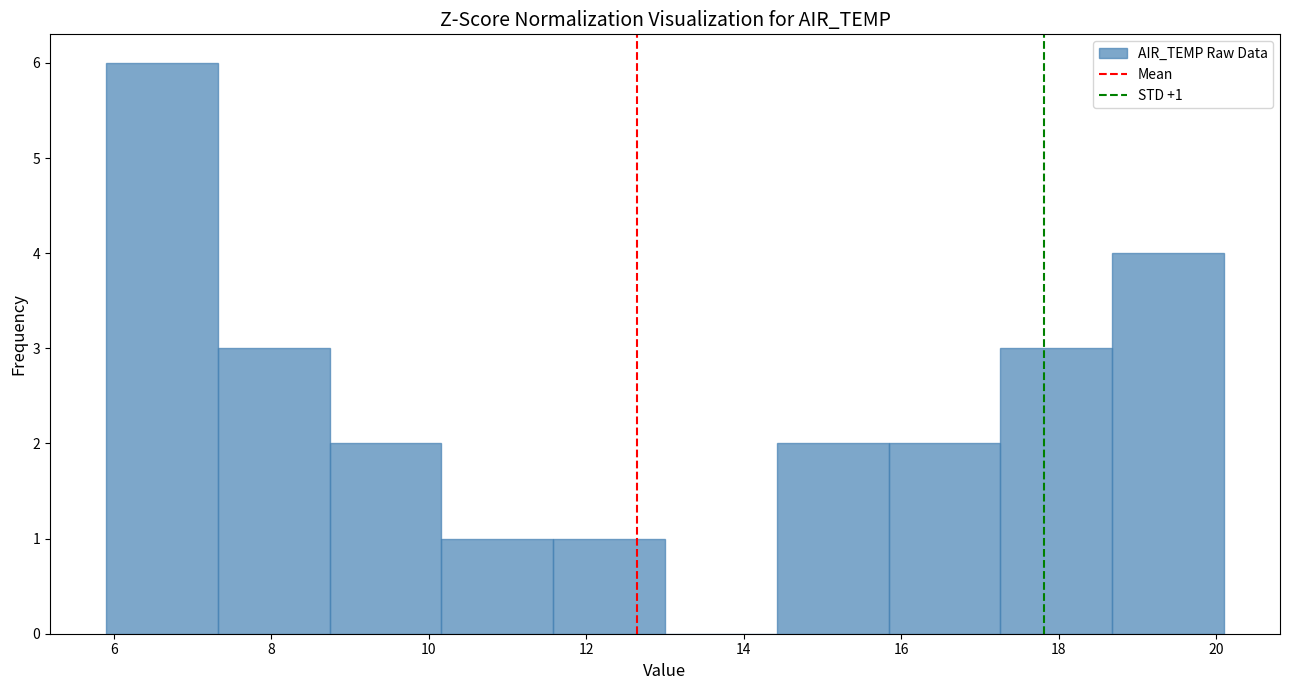

Which range on the x-axis has the tallest bar?

5.90 to 7.32